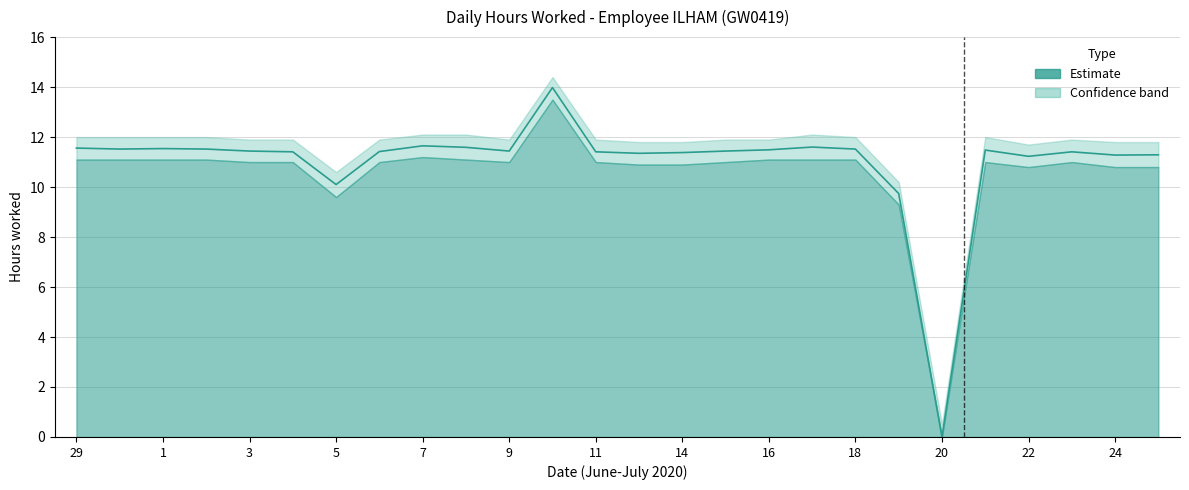

True or false: there are more than 0 points higher than both neighbors.

True